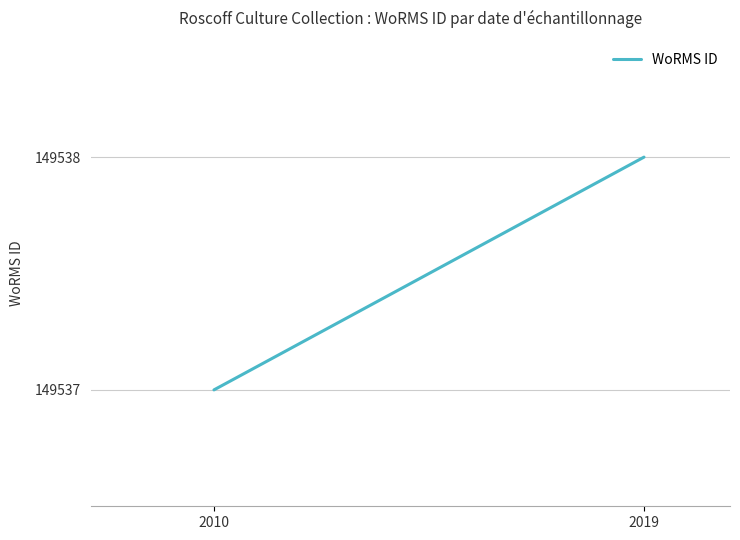

Reading right to left, what are all the values shown in this chart?

149538	149537